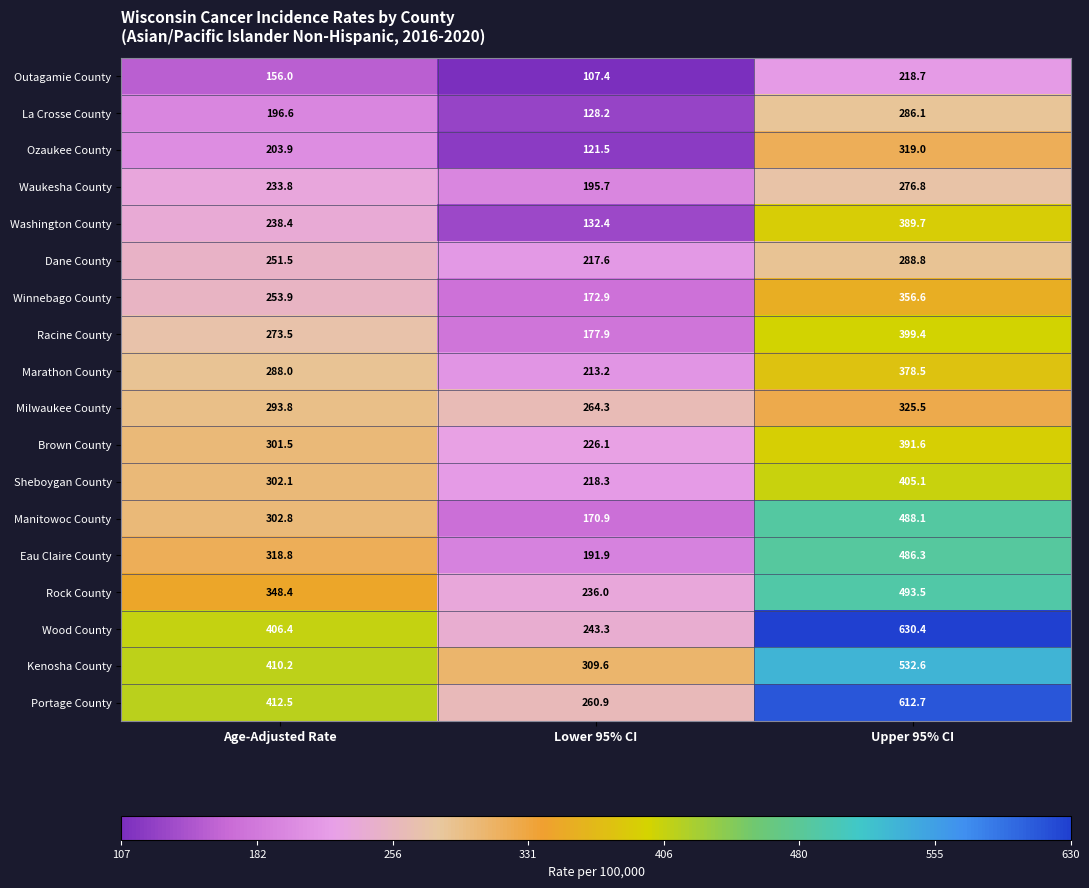

What is the spread (max minus min) of values at Age-Adjusted Rate?

256.5